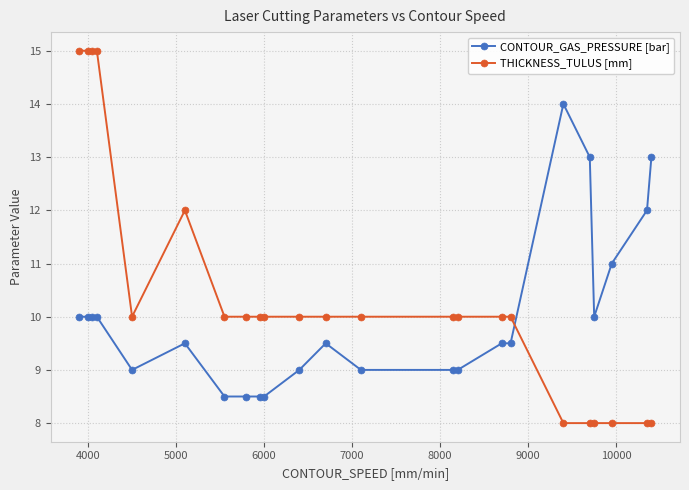

Rank the series by their maximum value, from highest to lowest.

THICKNESS_TULUS [mm], CONTOUR_GAS_PRESSURE [bar]